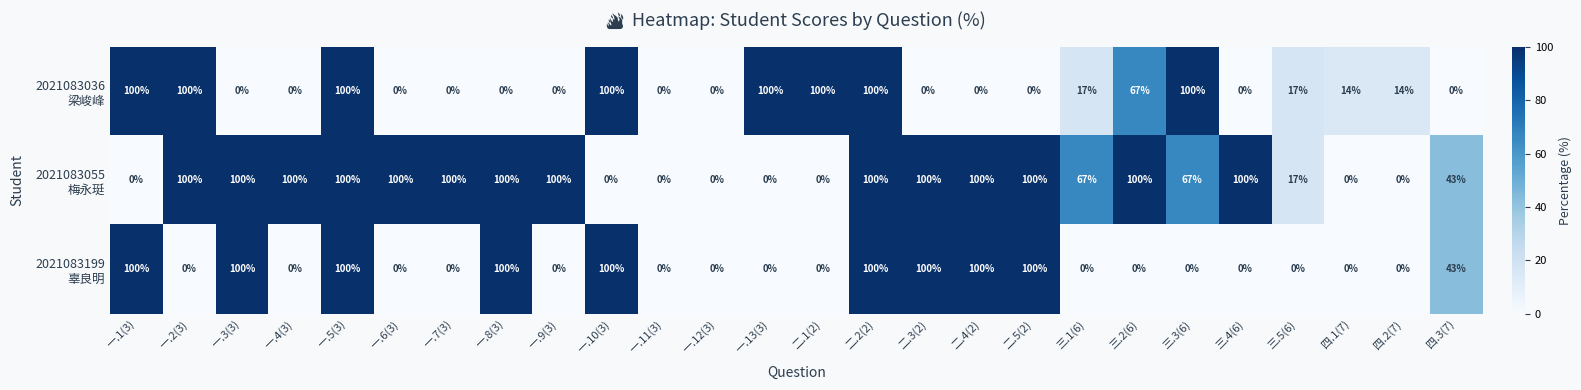

What is the spread (max minus min) of values at 一.7(3)?

100